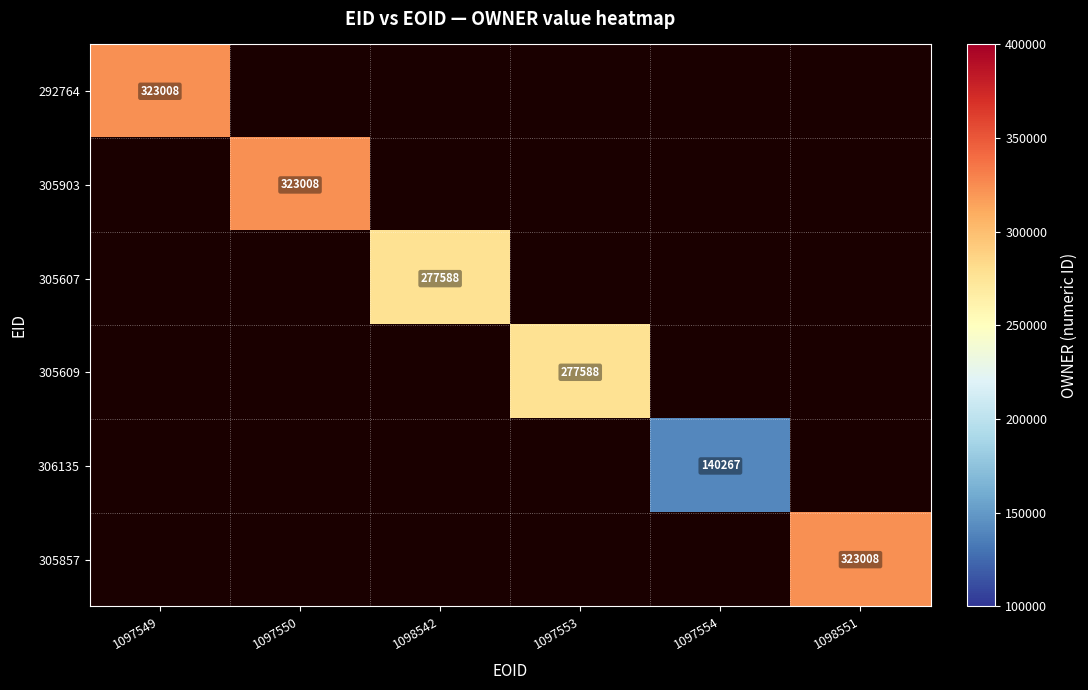

Count the number of data series in this chart.

6